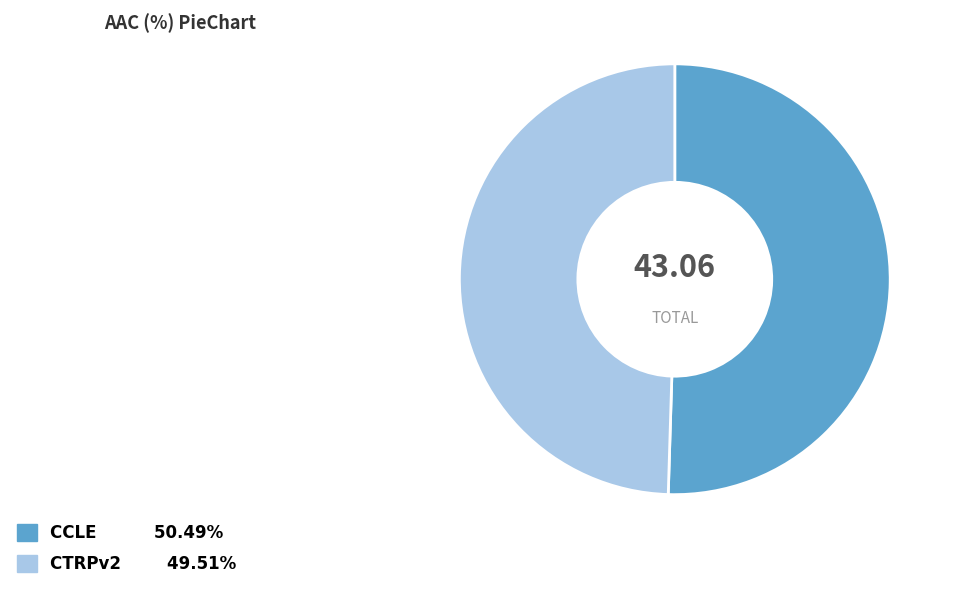

Do CCLE and CTRPv2 together represent more than half of the pie?

Yes